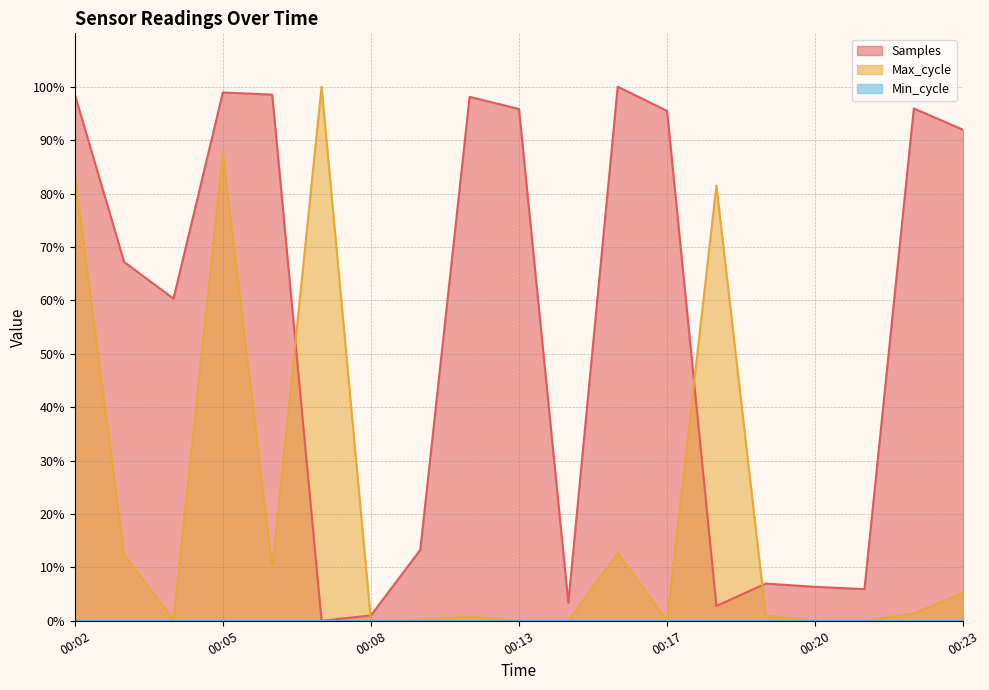

After their last crossing, which series has the higher values: Max_cycle or Samples?

Samples